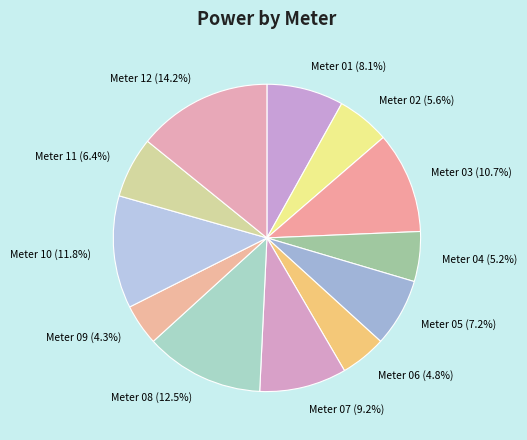

To the nearest percent, what percentage of the pie is Meter 03?

11%